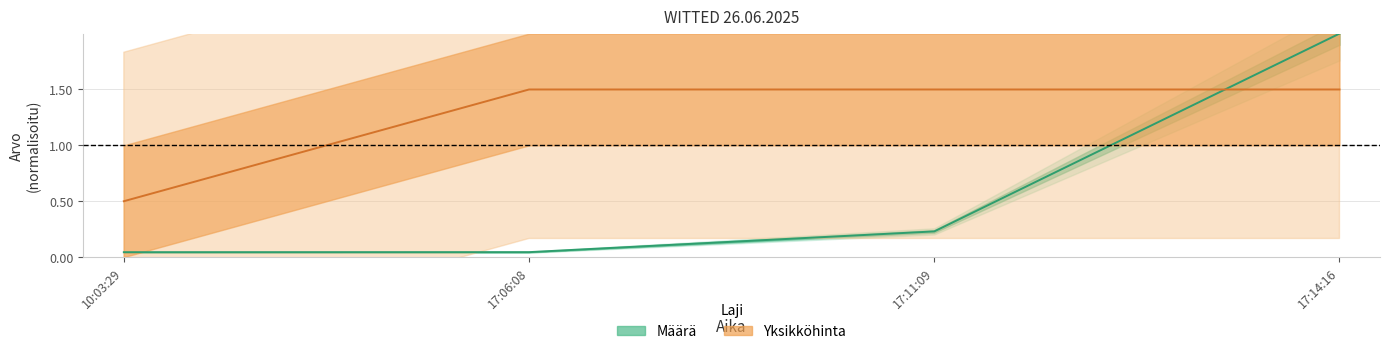

What is the average value of the Yksikköhinta series?

1.2